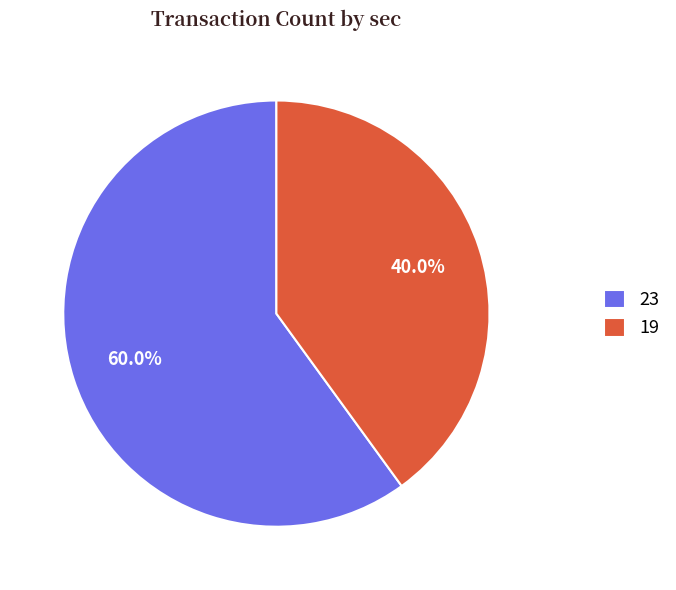

To the nearest percent, what is the combined percentage of 23 and 19?

100%